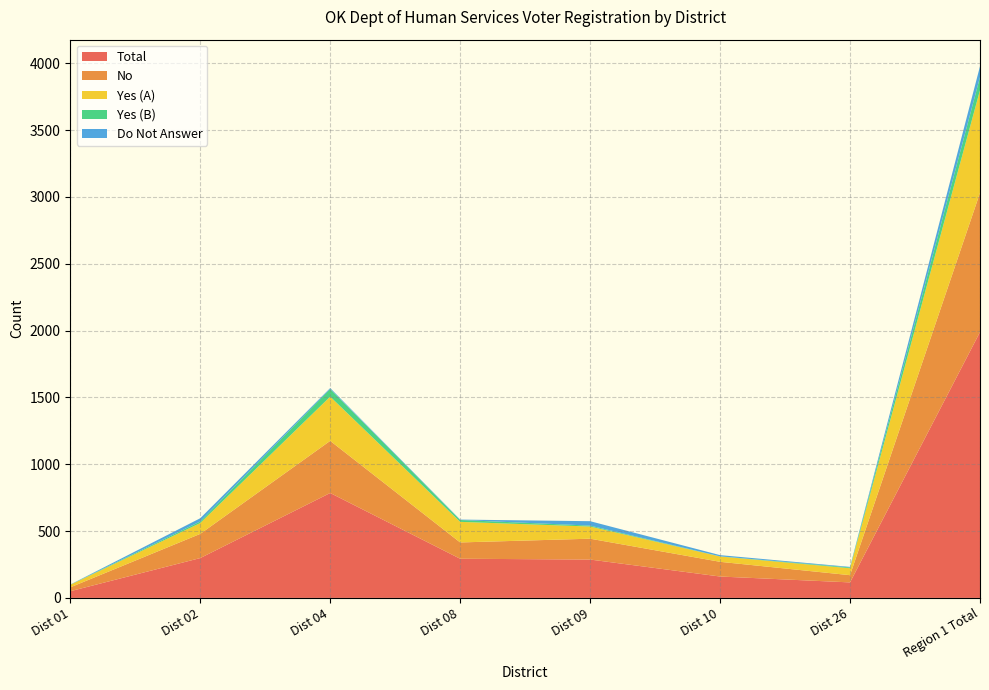

Reading left to right, what are all the values shown in this chart?

Total: 50	298	785	293	287	160	116	1989
No: 29	181	390	122	156	110	54	1042
Yes (A): 19	81	331	154	91	40	52	768
Yes (B): 1	12	57	14	7	1	6	98
Do Not Answer: 1	24	7	3	33	9	4	81